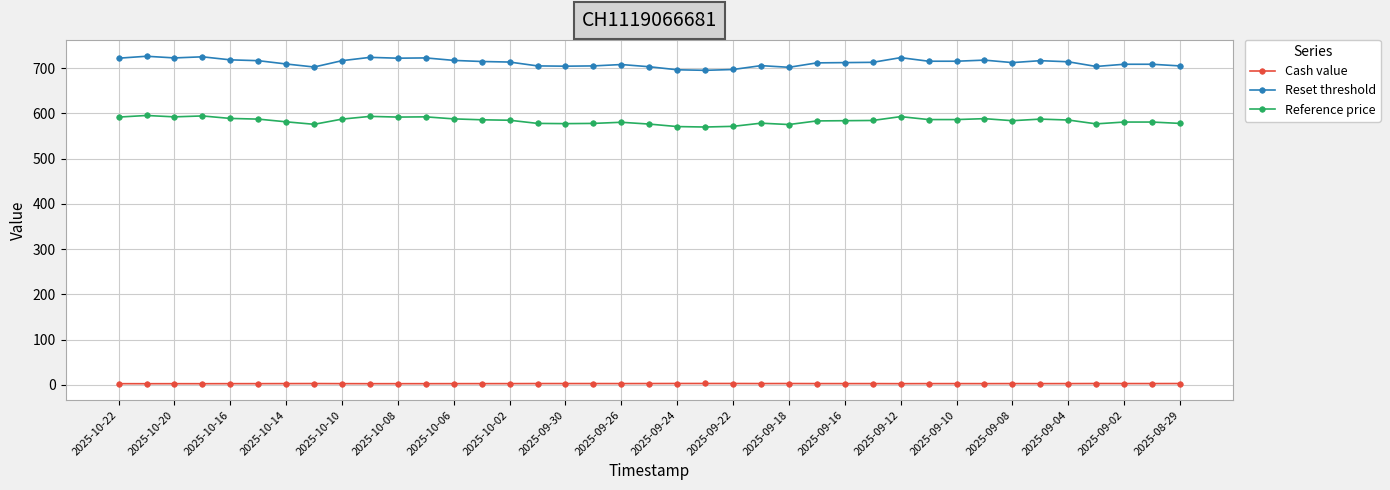

What is the difference between the second highest and second lowest values in the Reset threshold series?

28.7